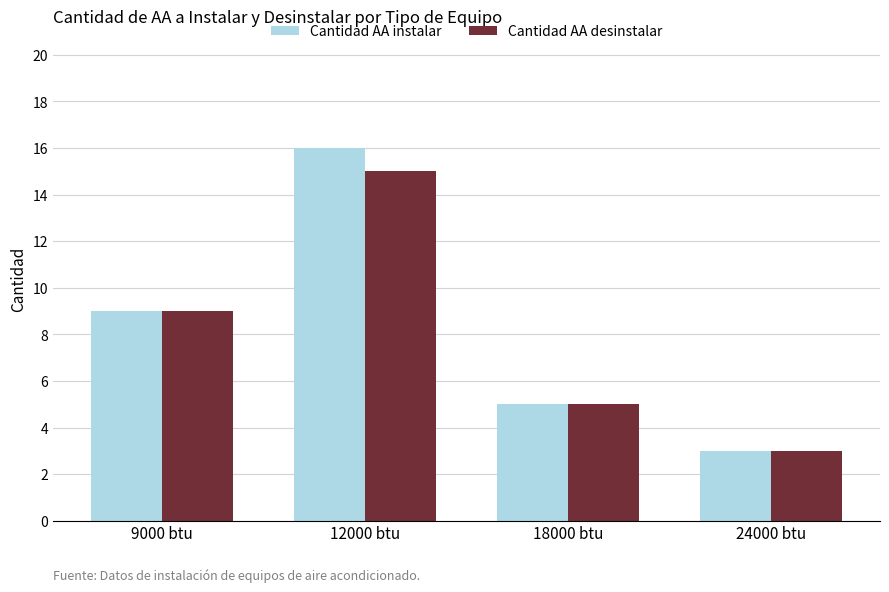

Is it true that Cantidad AA instalar equals 3 at 24000 btu?

True